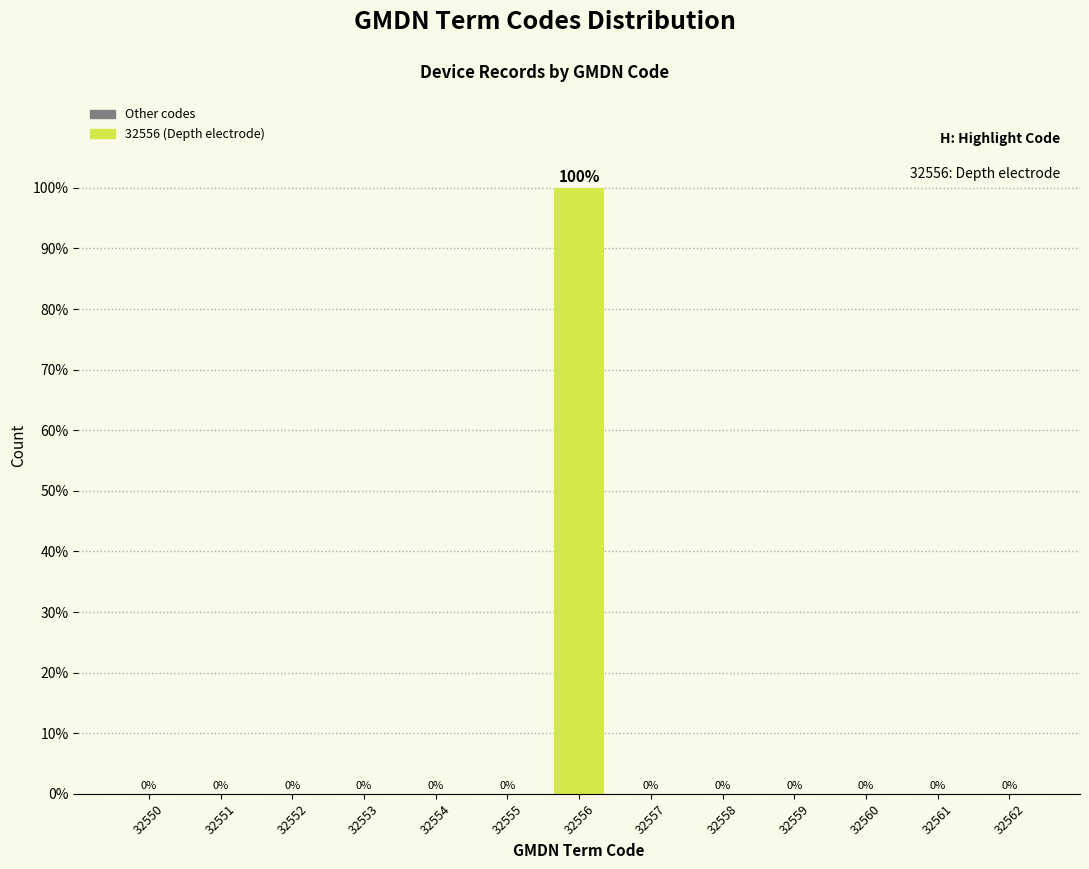

Reading right to left, what are all the values shown in this chart?

32562=0	32561=0	32560=0	32559=0	32558=0	32557=0	32556=100	32555=0	32554=0	32553=0	32552=0	32551=0	32550=0